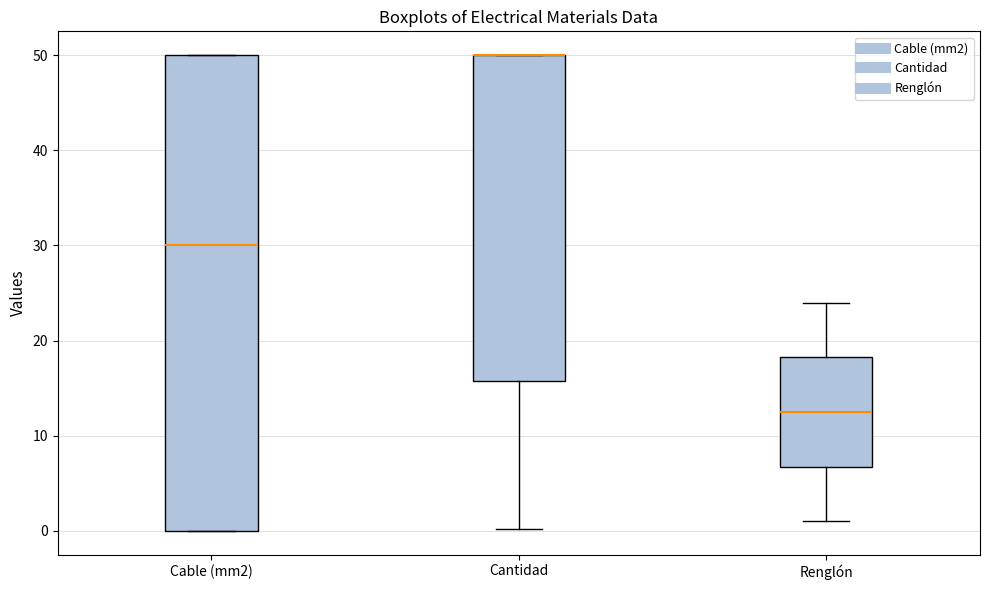

Where does the lower whisker of the box for Renglón end on the y-axis? The values are not printed on the chart, so give them approximately, as read against the axis.

1